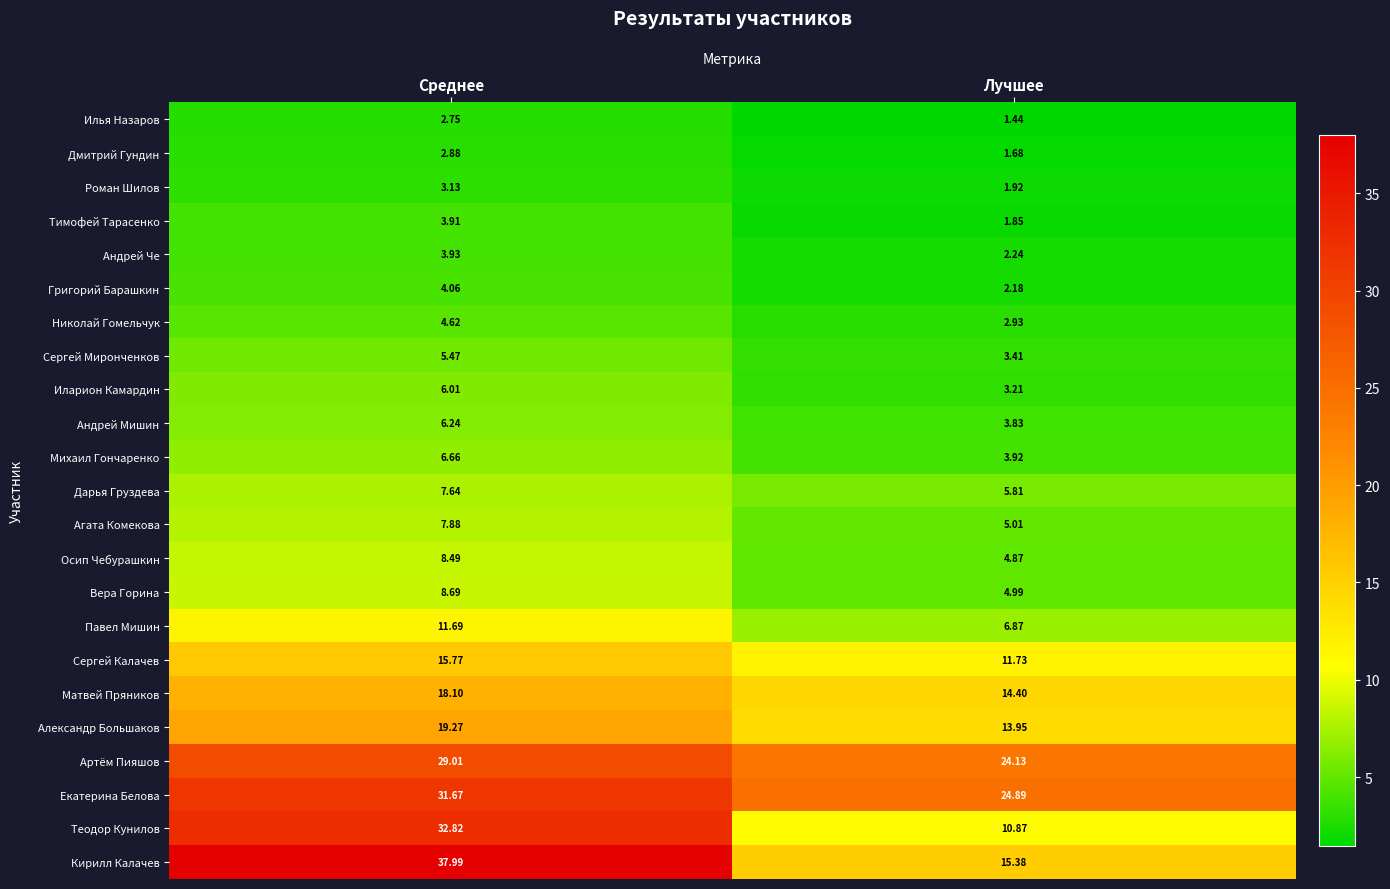

At which category is the sum across all series the highest?

Среднее